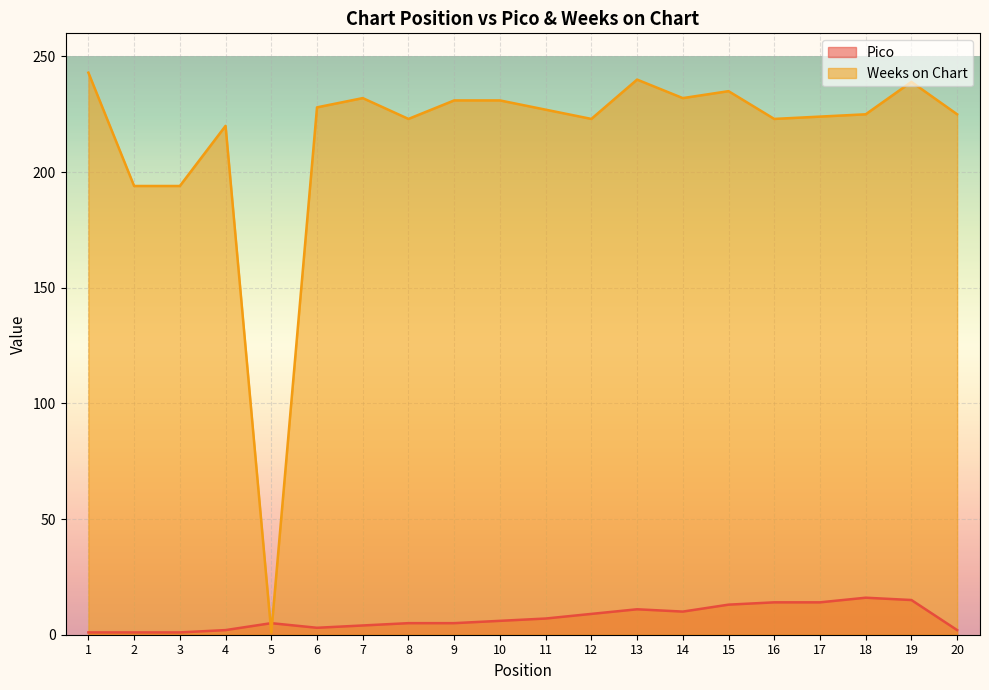

Which series has the largest total across all categories?

Weeks on Chart